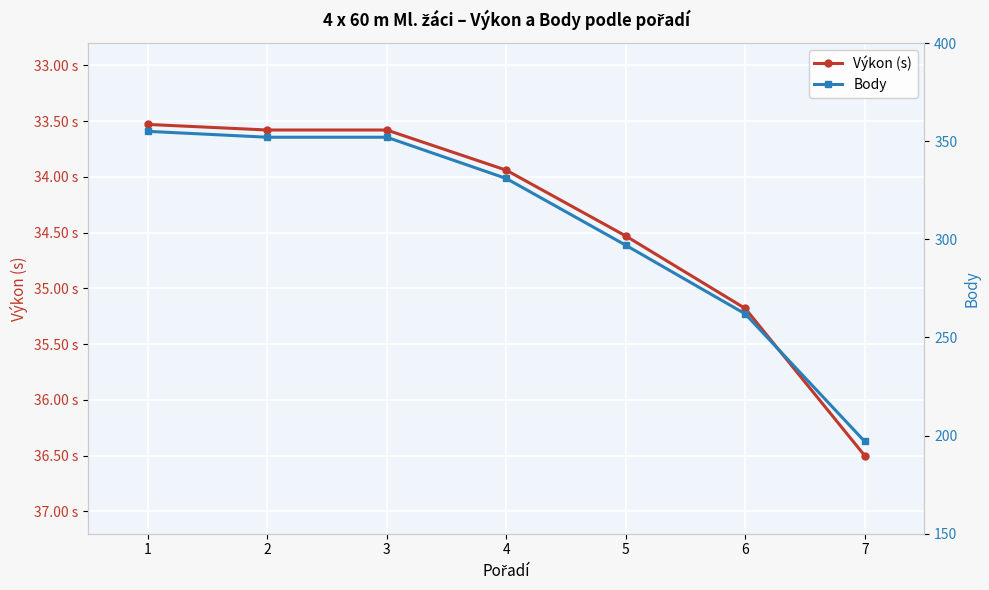

How many distinct data groups are displayed?

2